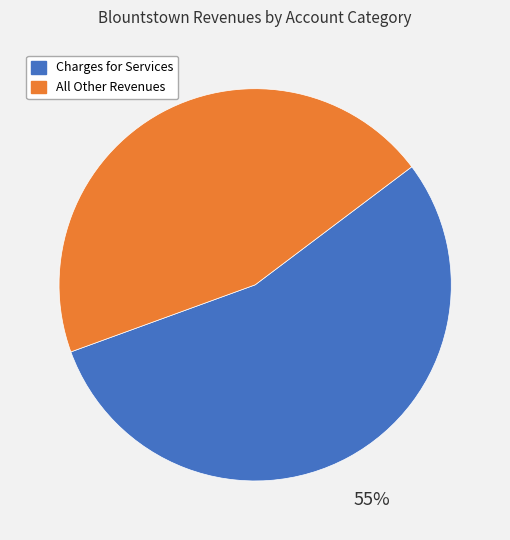

To the nearest percent, what is the average slice percentage?

50%